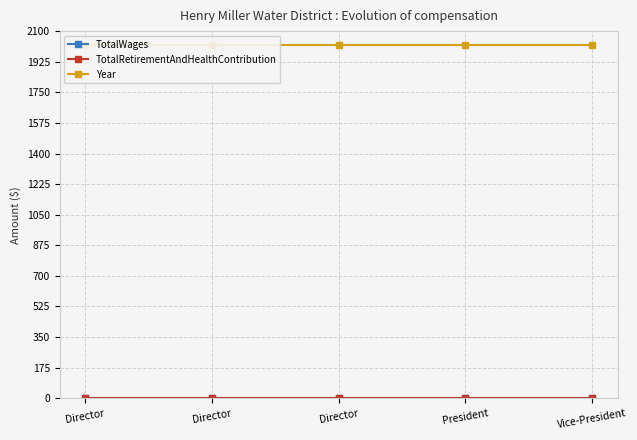

Which category has the lowest value in the TotalRetirementAndHealthContribution series?

Director